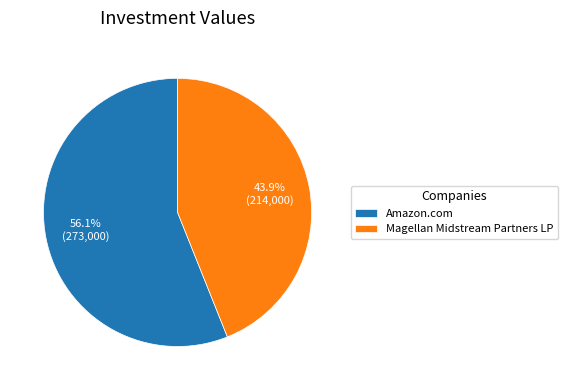

How much of the chart is everything except Magellan Midstream Partners LP?

56.1%